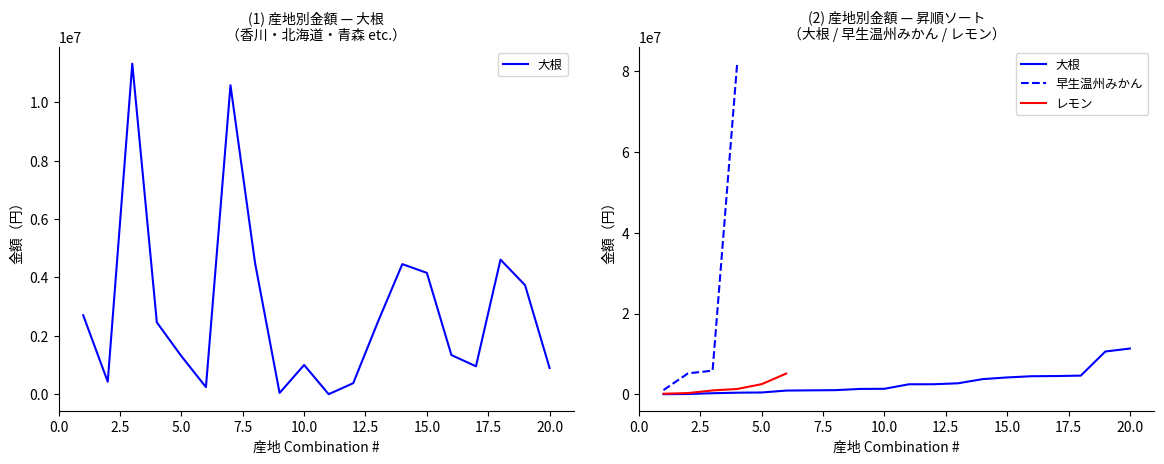

At which category is the sum across all series the highest?

香川